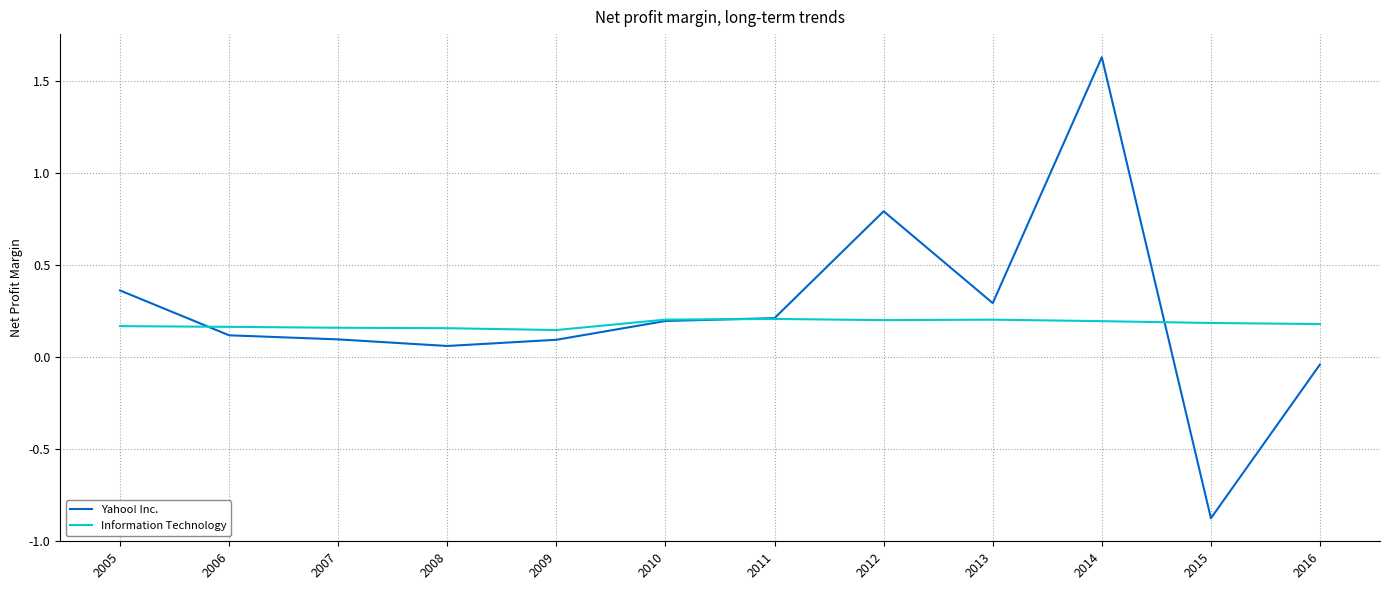

Between 2011 and 2015, which series saw the biggest shift?

Yahoo! Inc.